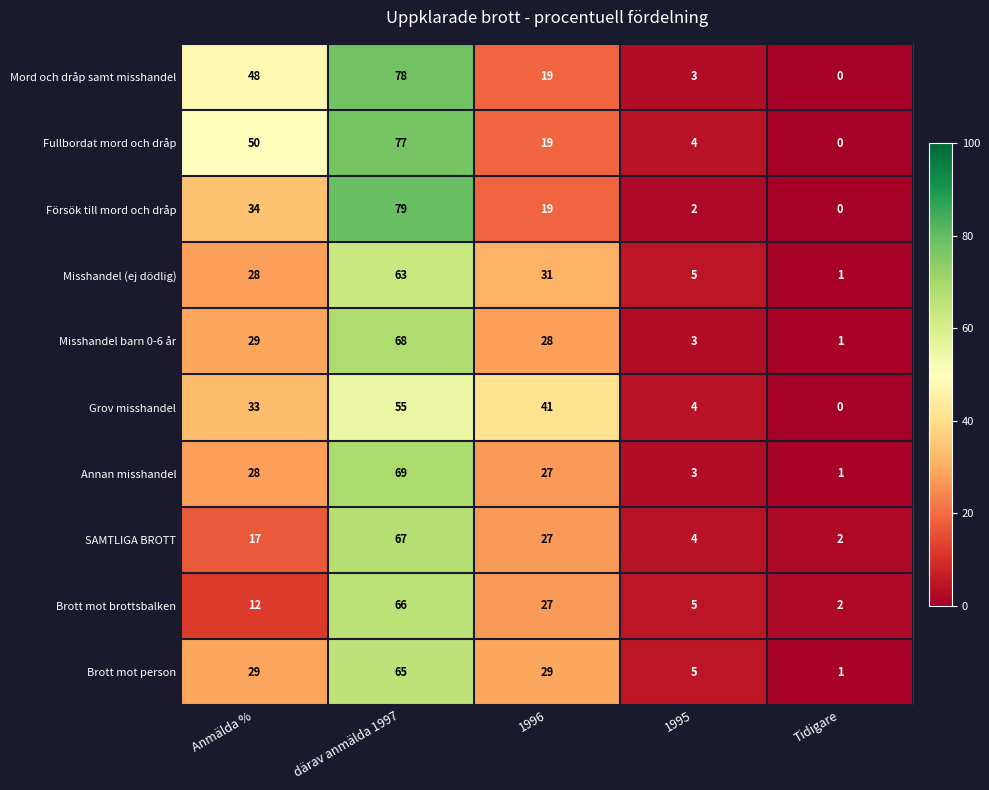

What is the difference between the maximum and minimum values in the Fullbordat mord och dråp series?

77